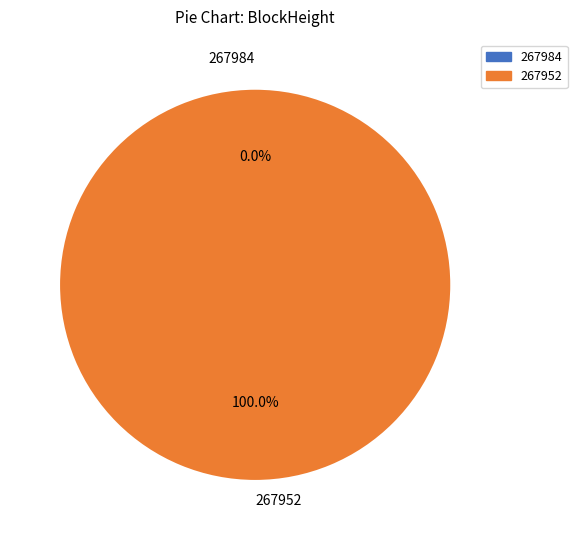

To the nearest percent, what is the combined percentage of 267952 and 267984?

100%